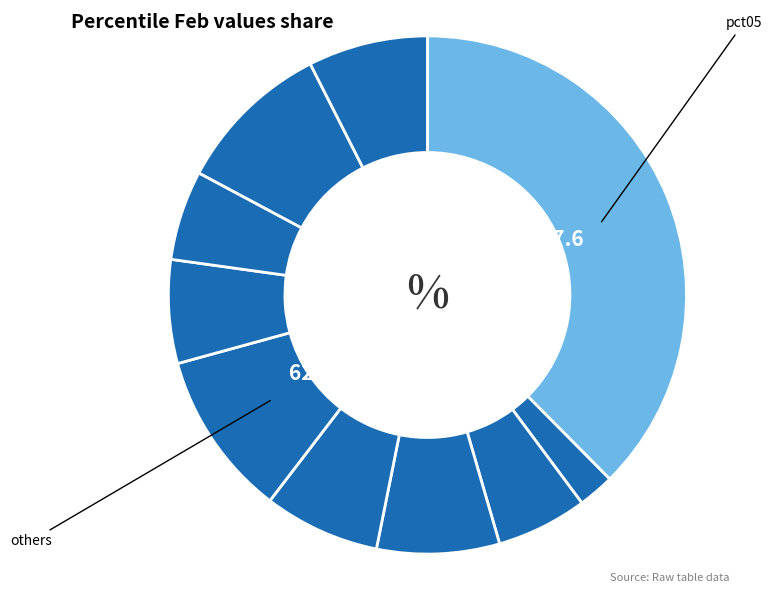

Count the number of slices in the pie.

10